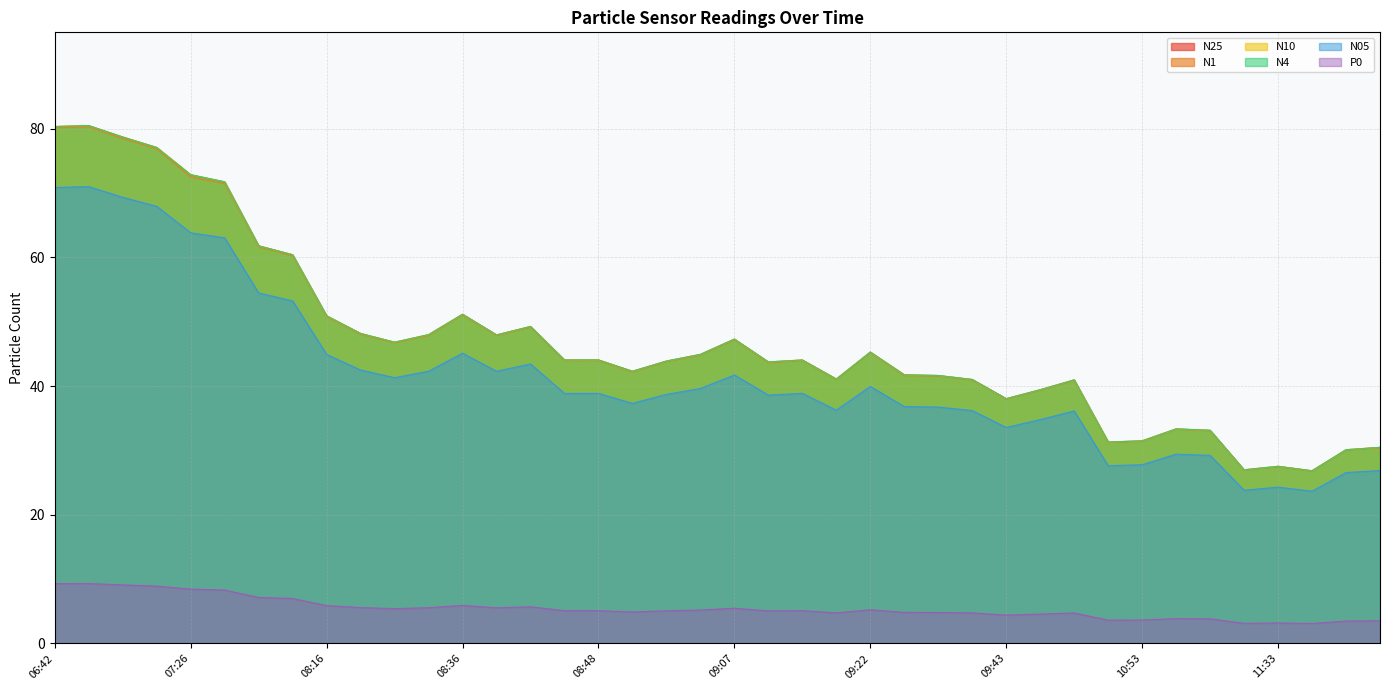

What is the difference between the N25 values at 09:19 and 09:40?

0.1